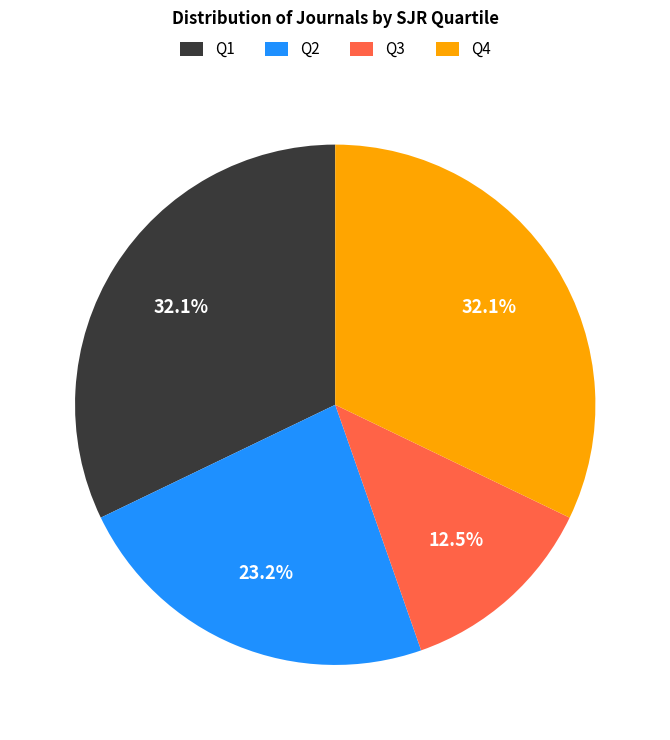

Does Q4 account for over 50% of the chart?

No